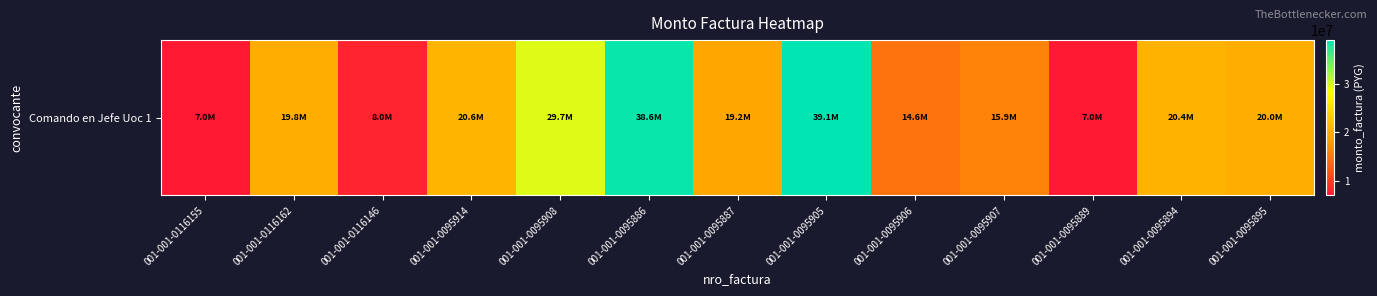

What is the minimum value shown in the chart?

7000000